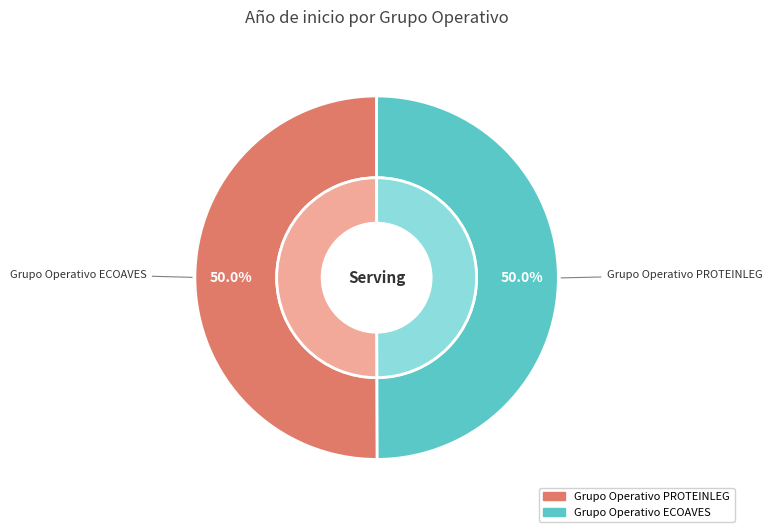

Is it true that Grupo Operativo PROTEINLEG is 50% of the pie?

True